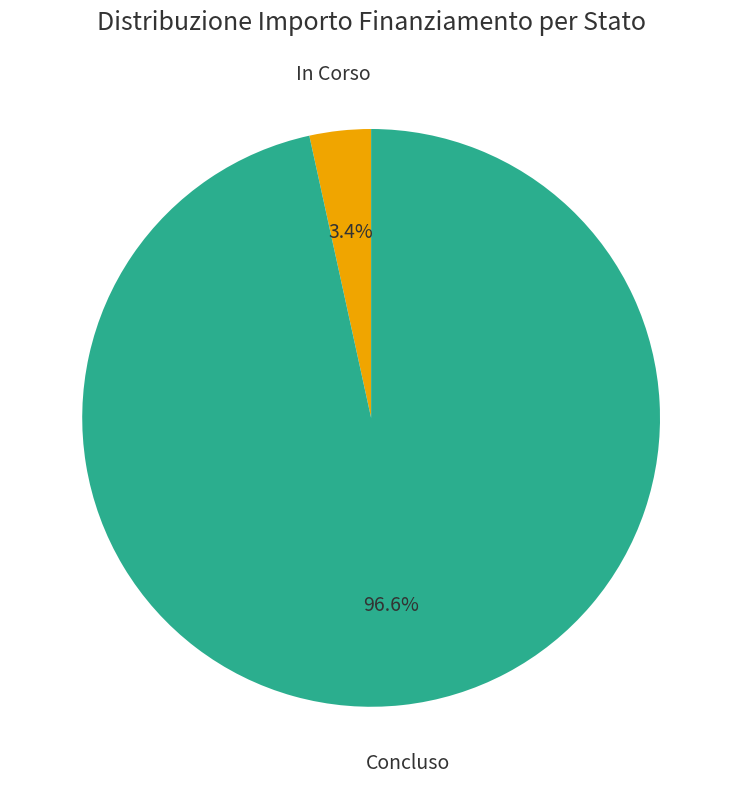

Is there a majority slice in this chart?

Yes